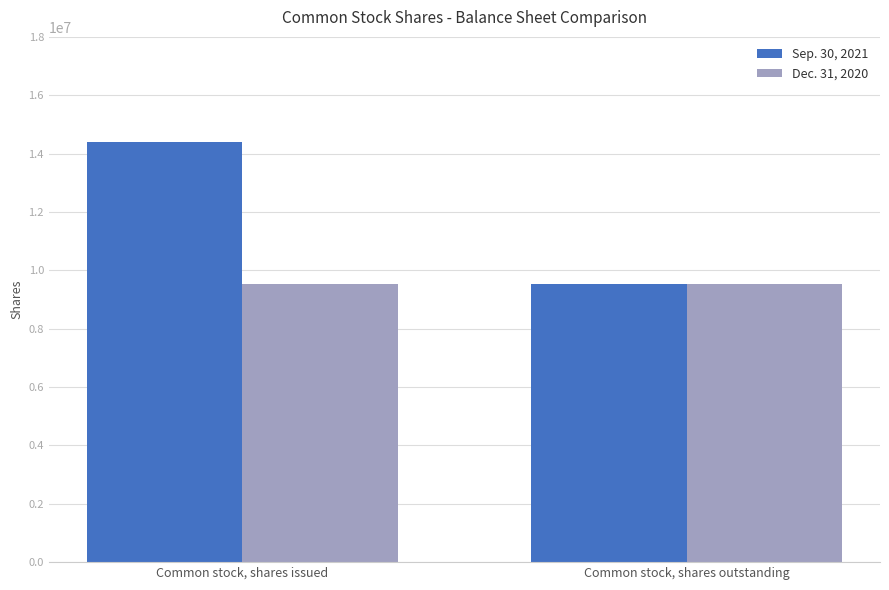

What is the difference between the Sep. 30, 2021 values at Common stock, shares outstanding and Common stock, shares issued?

4861993